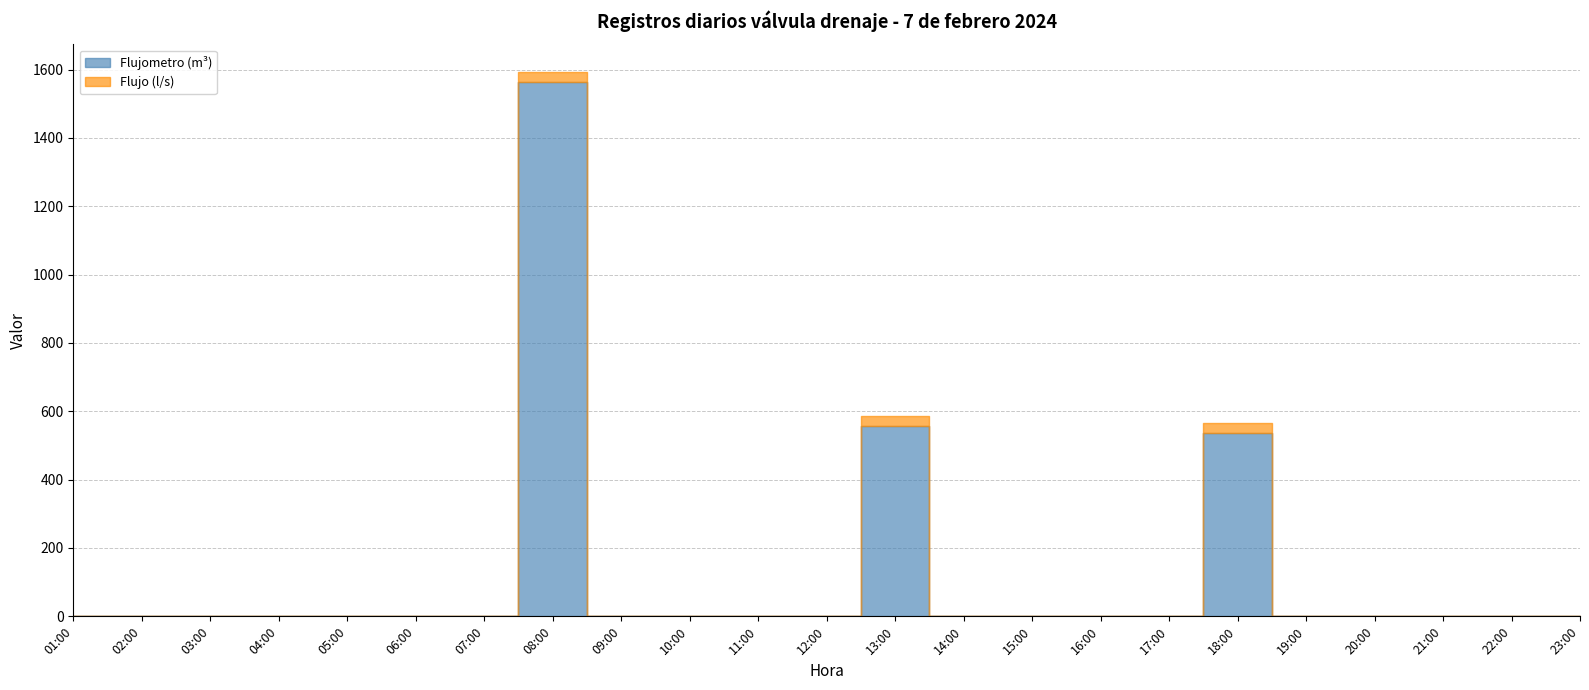

How many distinct data groups are displayed?

2